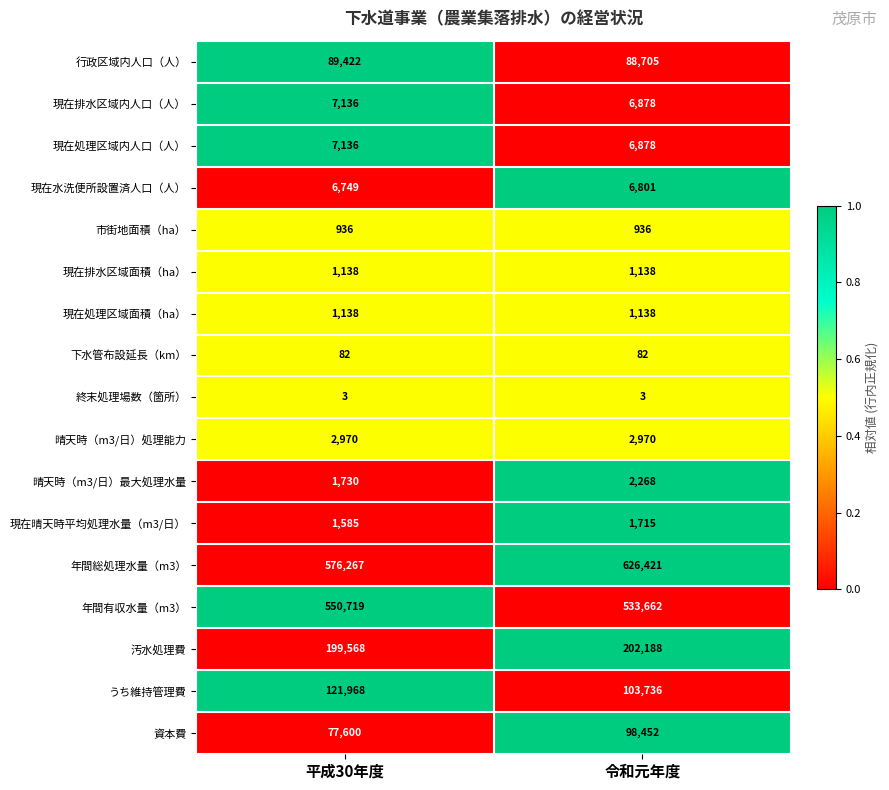

What is the average value of the 現在排水区域内人口（人） series?

7007